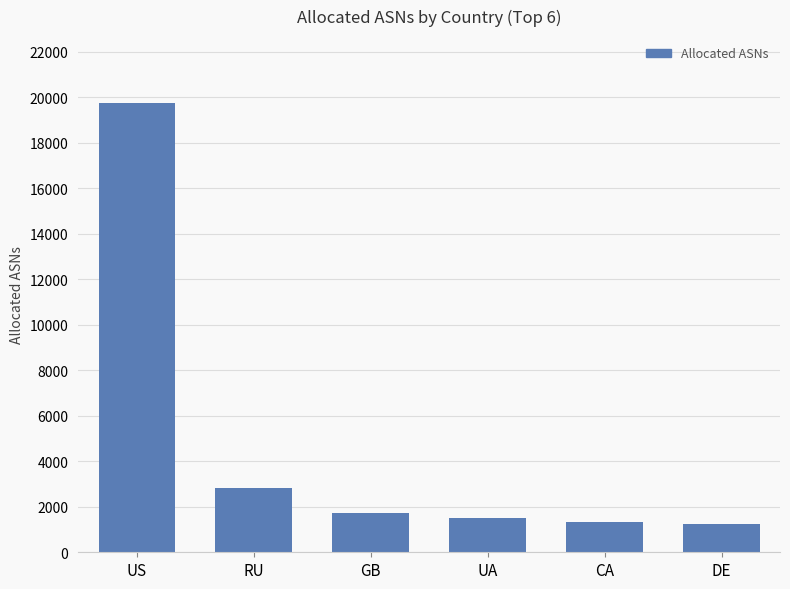

What is the change in value from RU to UA?

-1317